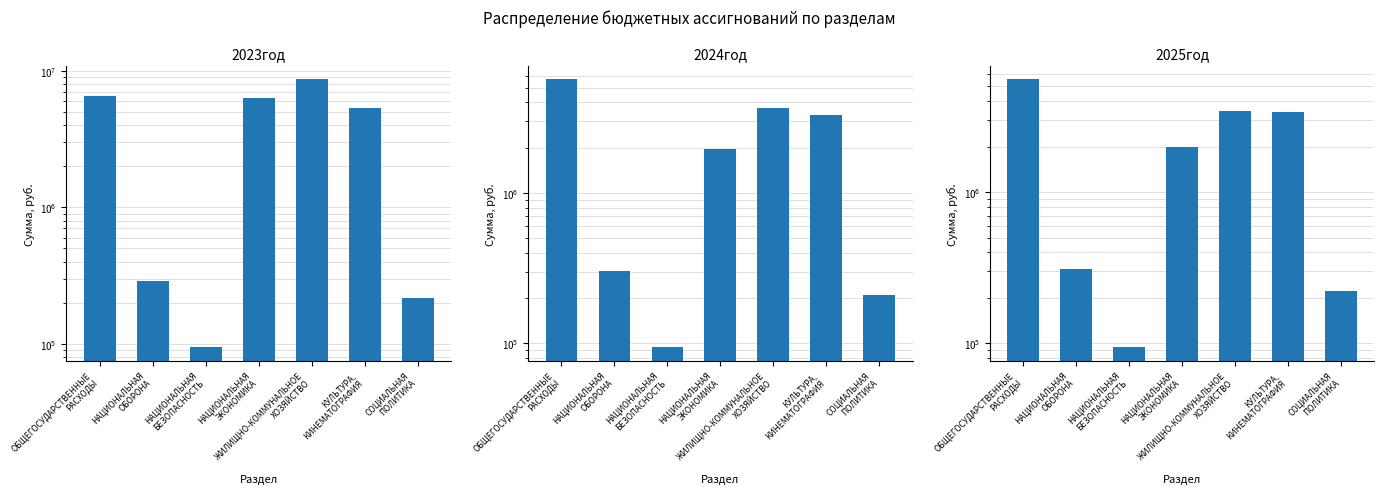

What are all the series names shown in the legend?

2023год, 2024год, 2025год